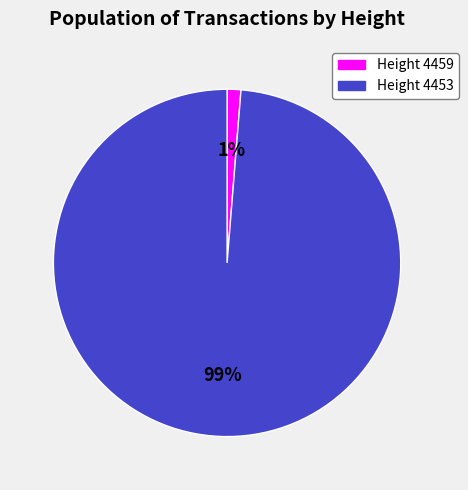

Does any single category account for the majority?

Yes